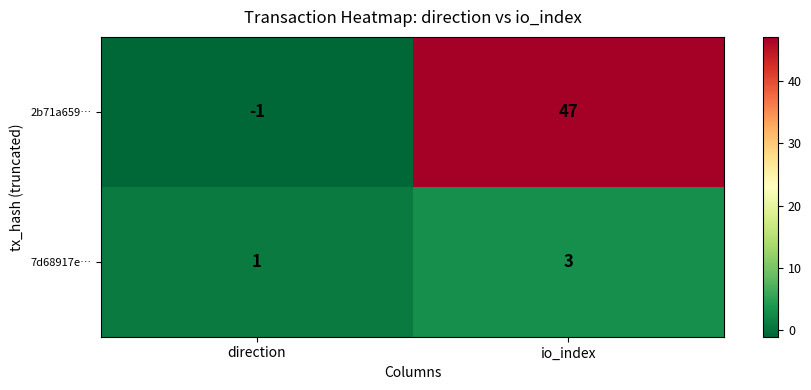

What is the difference between the 2b71a659… values at direction and io_index?

48